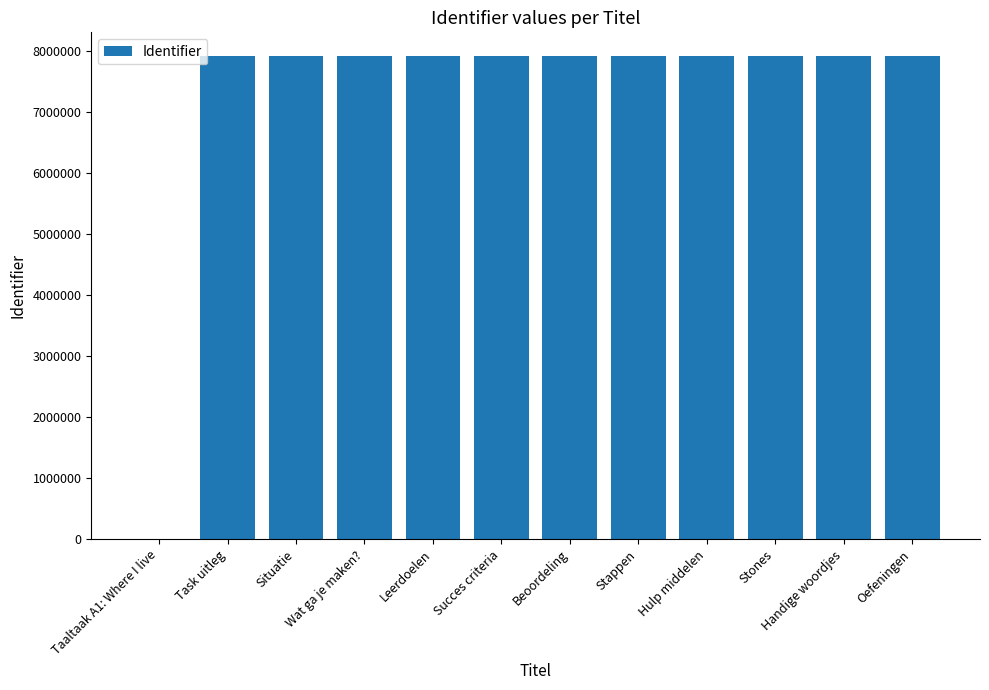

What is the sum of all values?

87057189